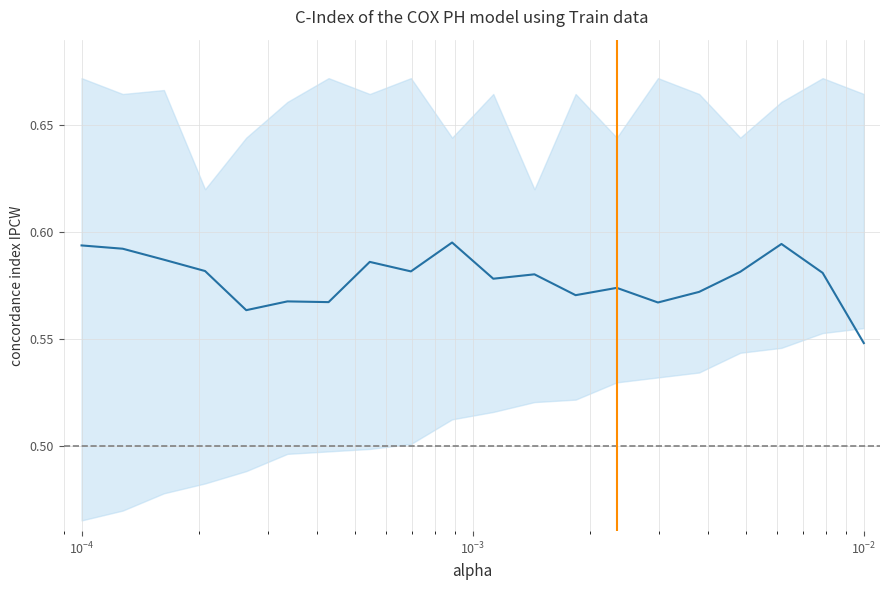

Count the values in the range 0 to 1.

20